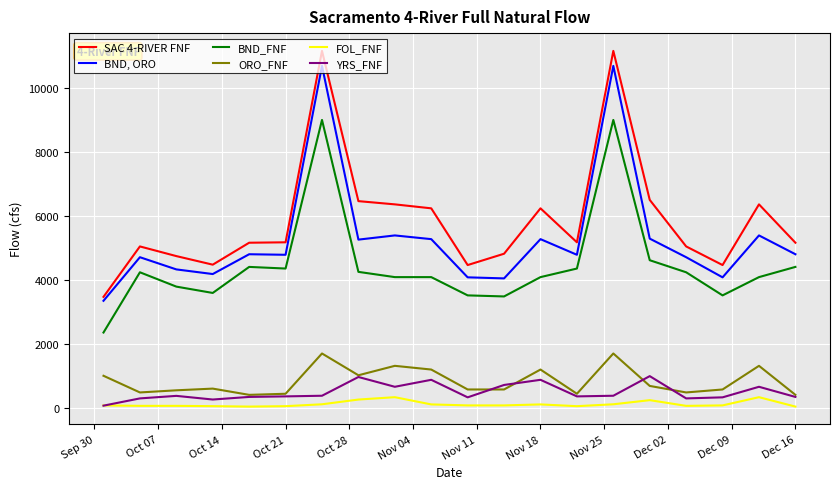

How many lines are shown in the chart?

6